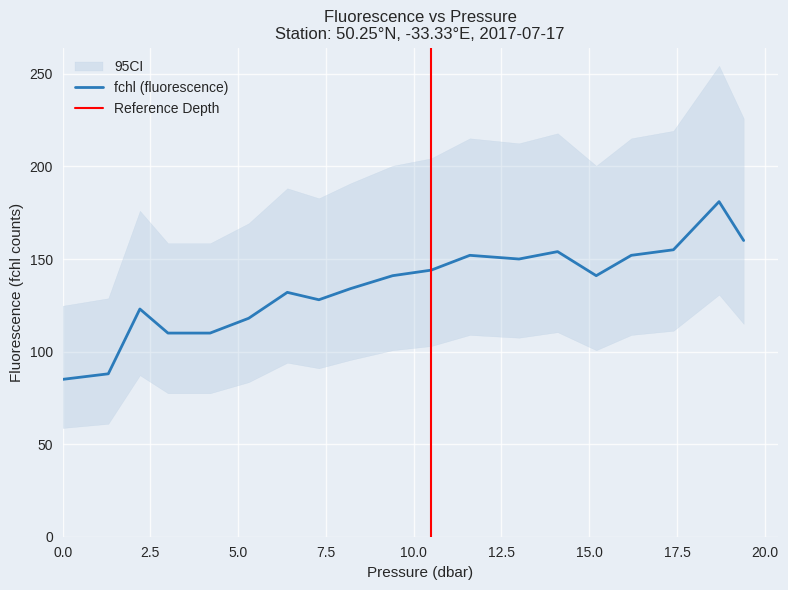

What is the highest value of the fchl (fluorescence) series?

181